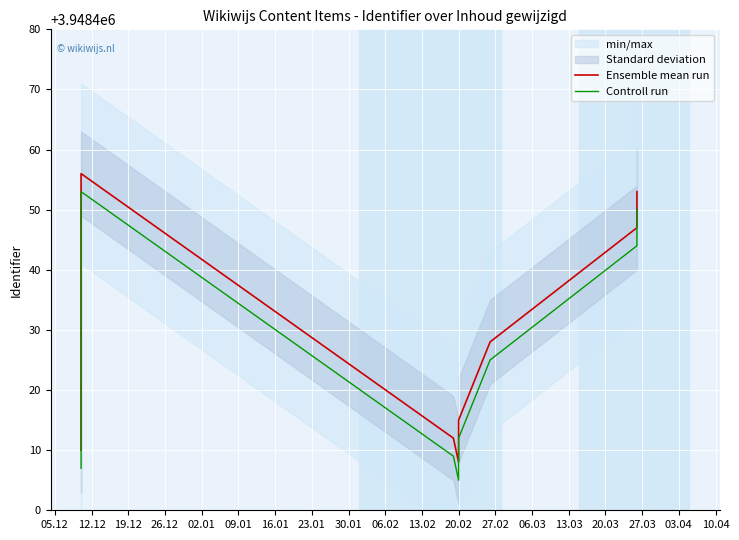

At 20.02, list the series in order from largest to smallest.

Ensemble mean run, Controll run